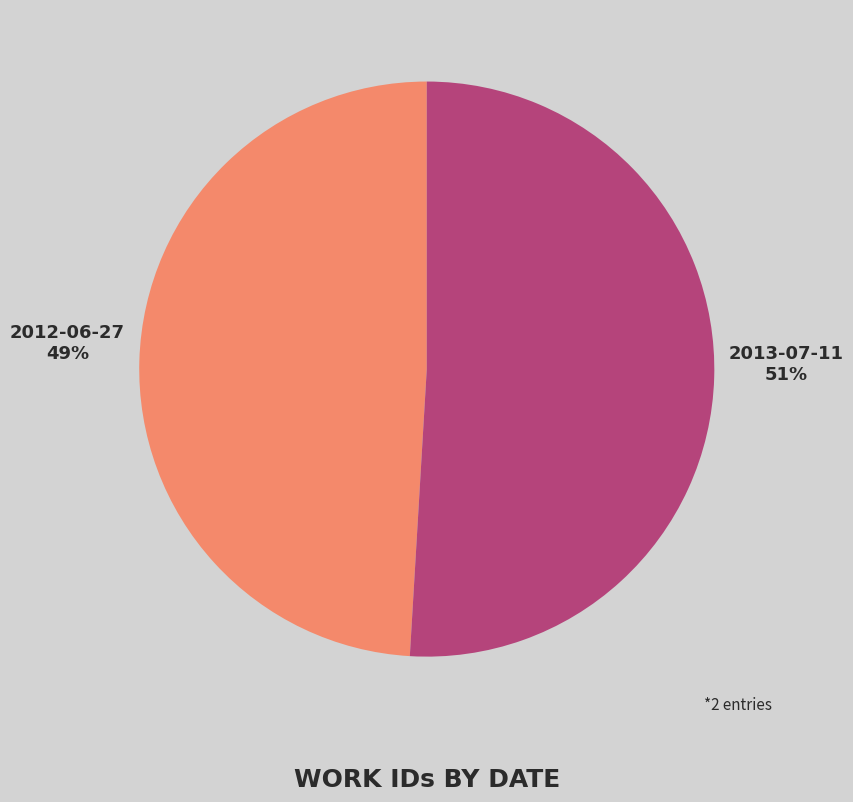

To the nearest percent, what is the difference between the largest and smallest slice percentages?

2%